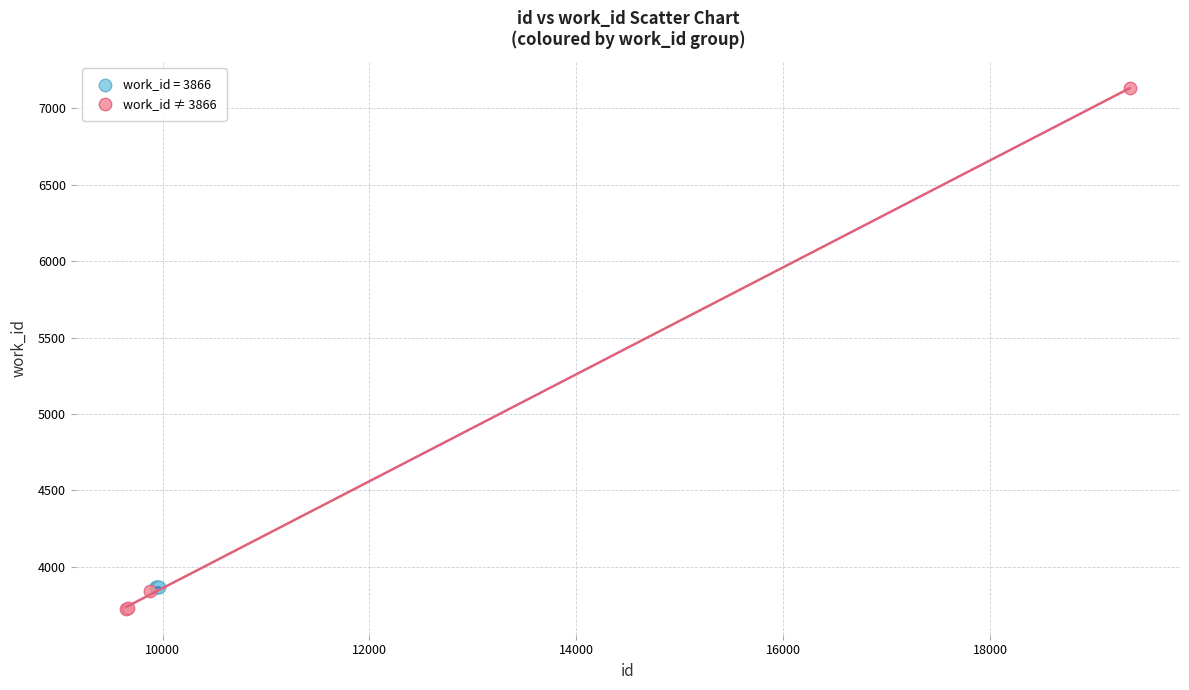

Which series reaches the maximum Y coordinate?

work_id ≠ 3866